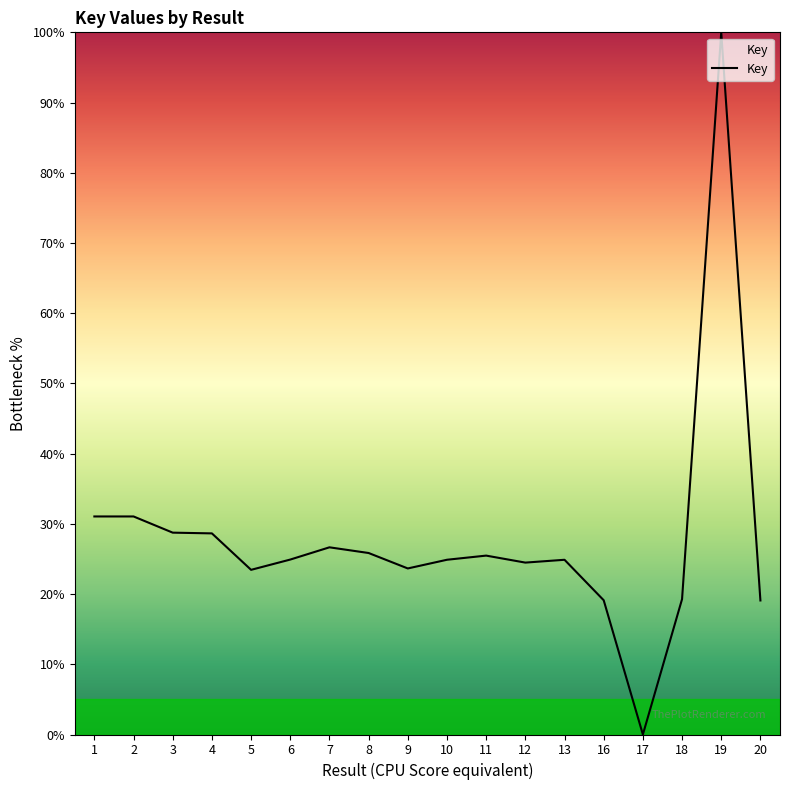

Which category has the highest value across all series?

19